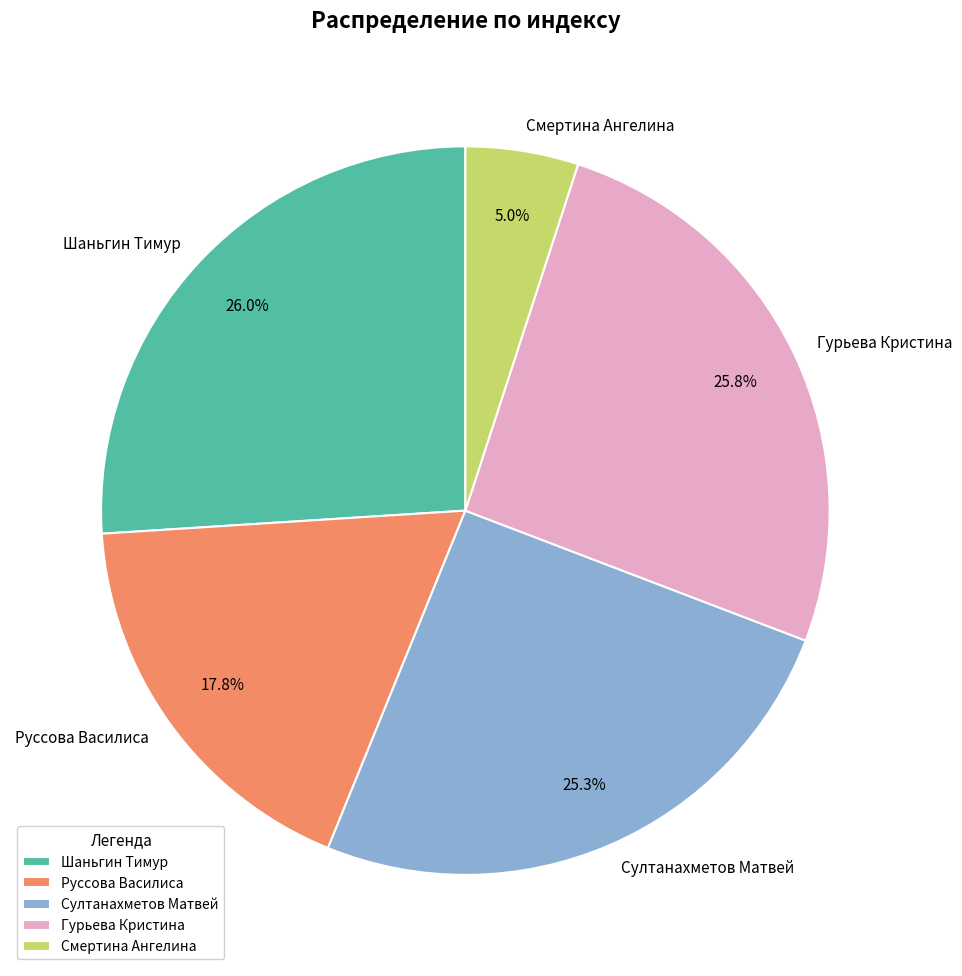

To the nearest percent, what is the average slice percentage?

20%